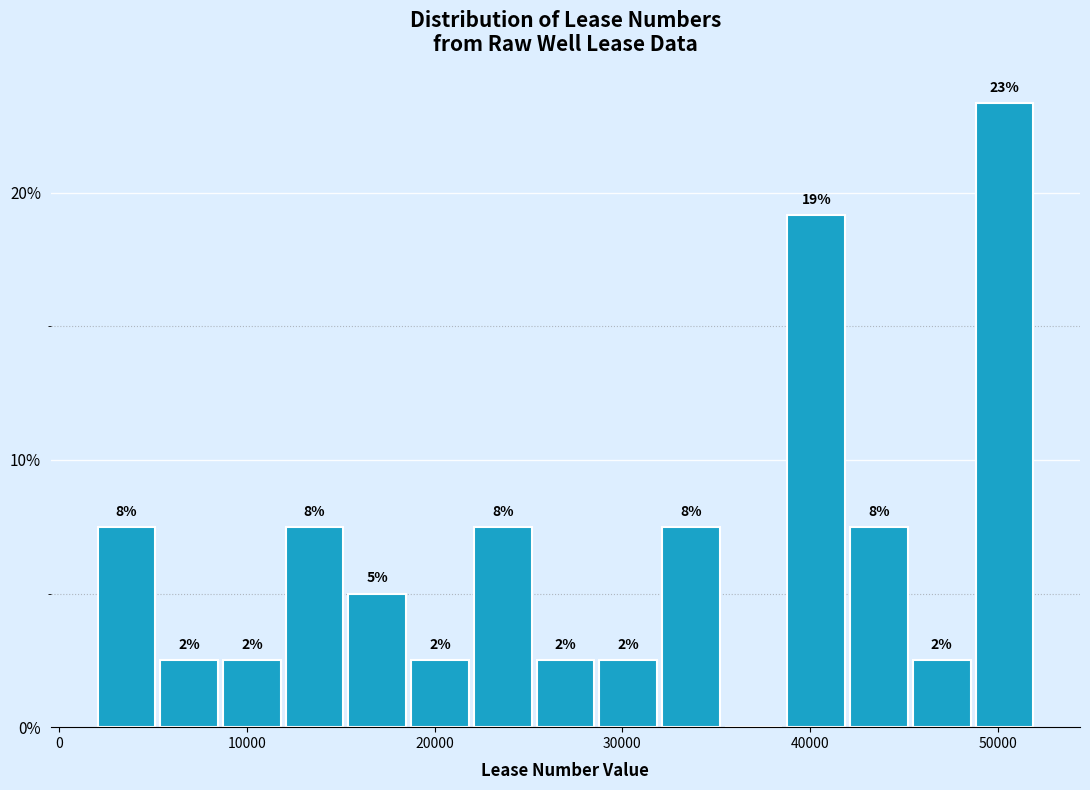

Around what value on the x-axis is the tallest bar? Give the approximate position of its centre, as read against the axis.

50000